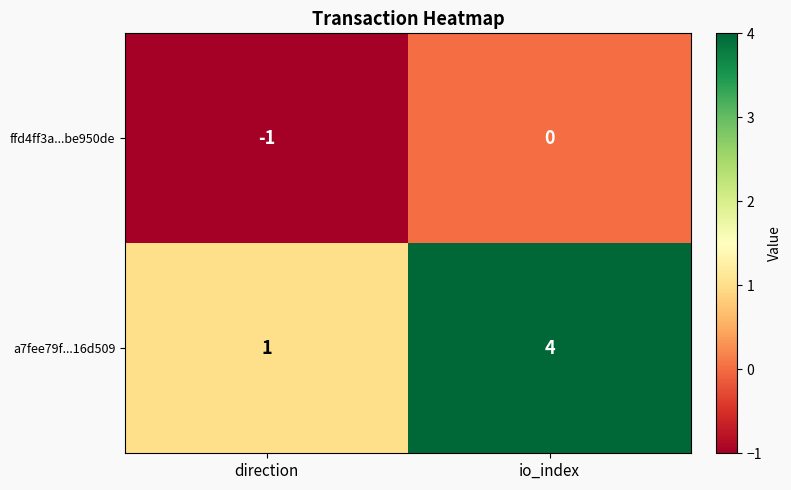

The a7fee79f...16d509 series shows 4 at io_index. True or false?

True